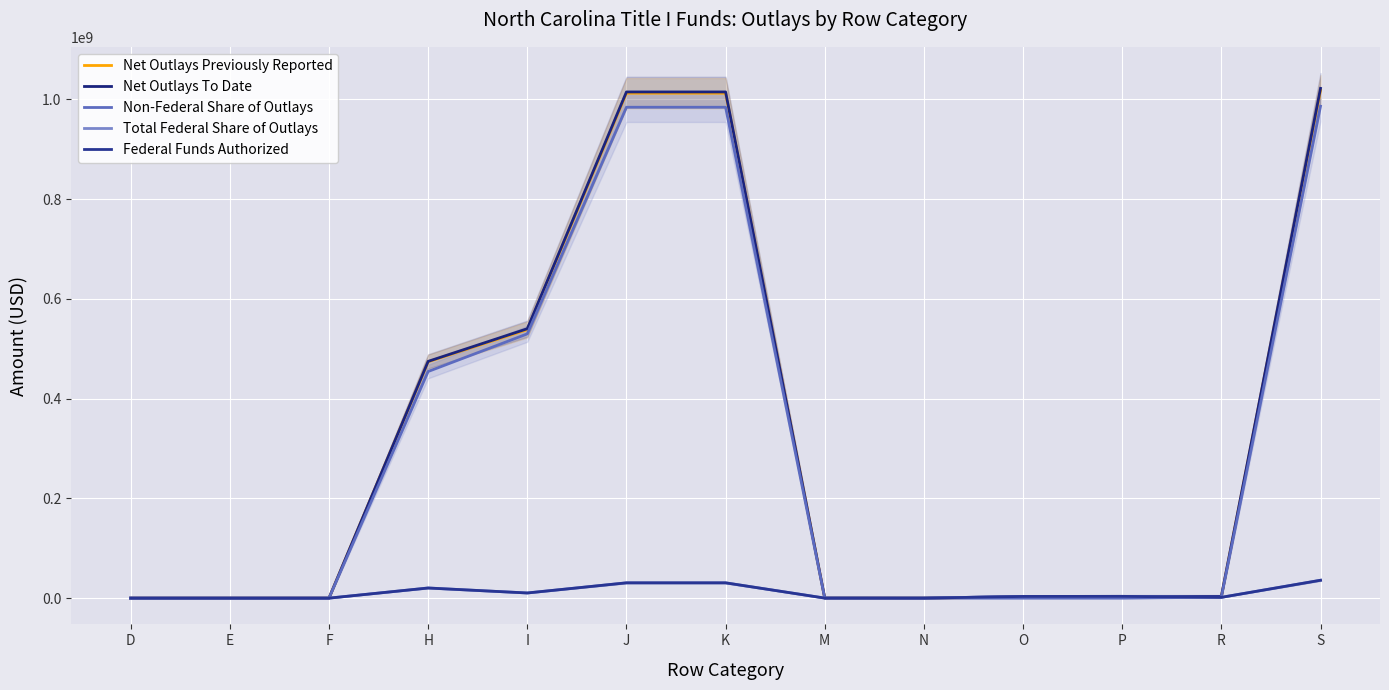

Which category has the highest value in the Net Outlays To Date series?

S